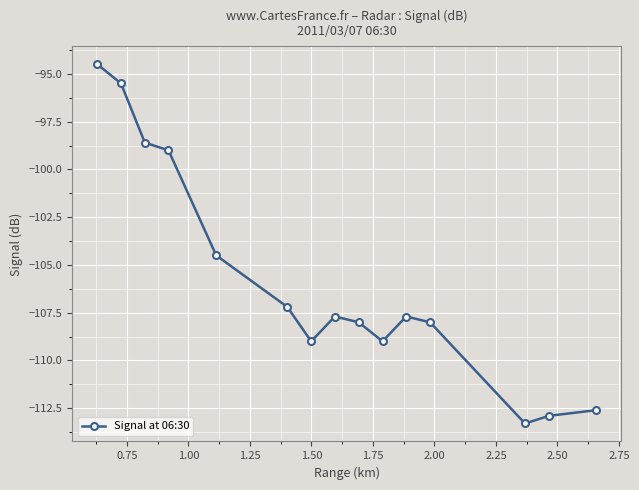

Reading right to left, what are all the values shown in this chart?

-112.6	-112.9	-113.3	-108.0	-107.7	-109.0	-108.0	-107.7	-109.0	-107.2	-104.5	-99.0	-98.6	-95.5	-94.5